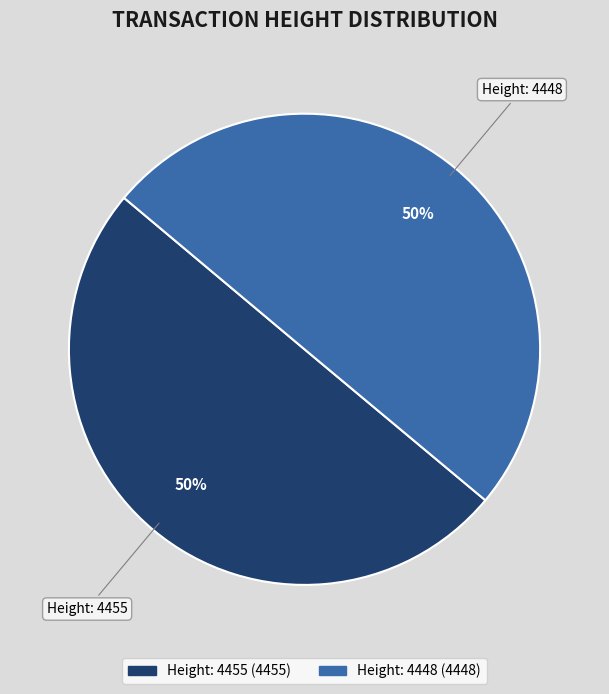

The Height: 4448 slice represents 50% of the pie. True or false?

True